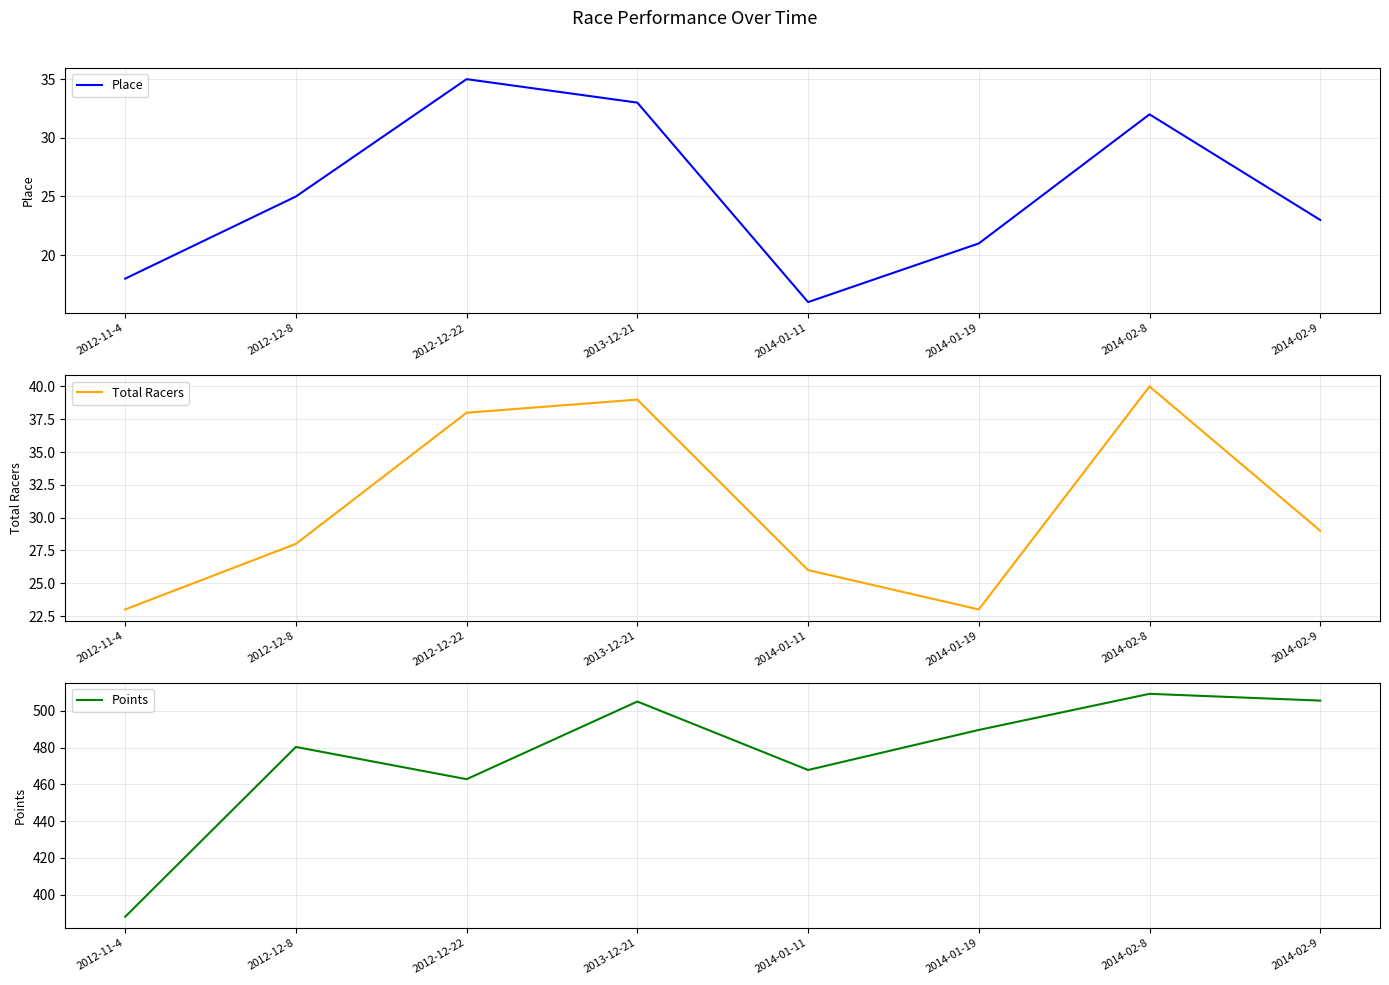

True or false: Place and Total Racers intersect in this chart.

False